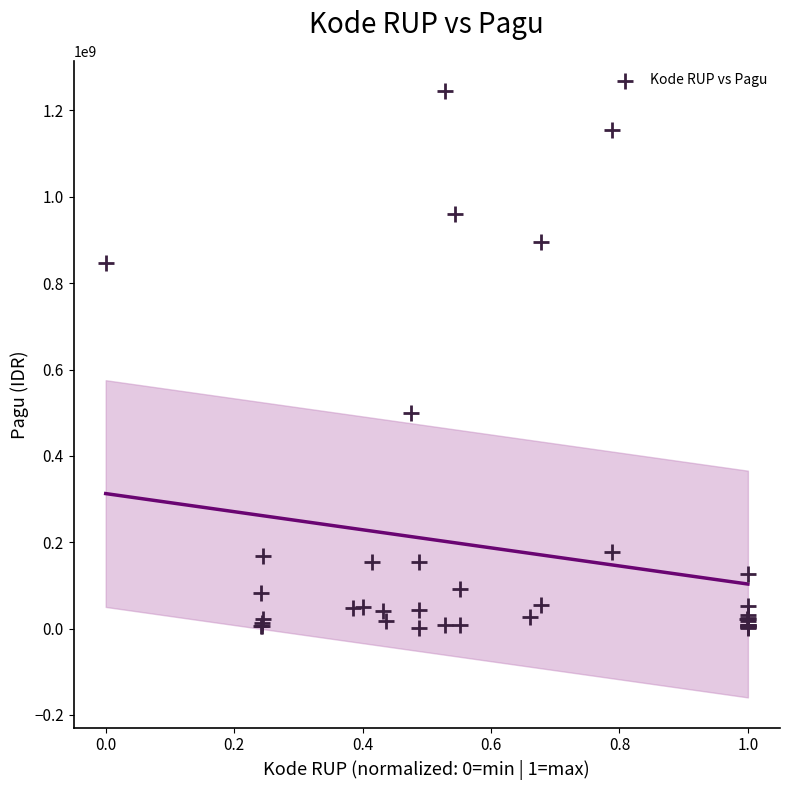

What Y value in the scatter plot is closest to 622840000?

499932000